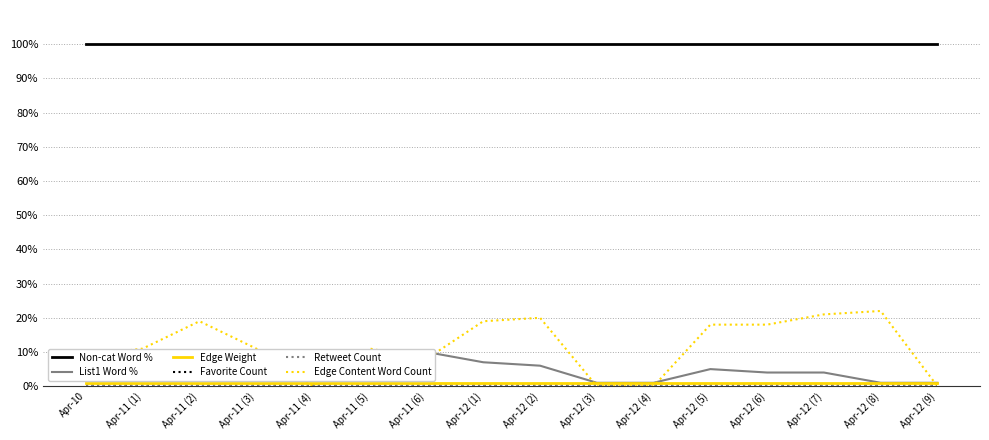

What is the sum of all List1 Word % values?

75